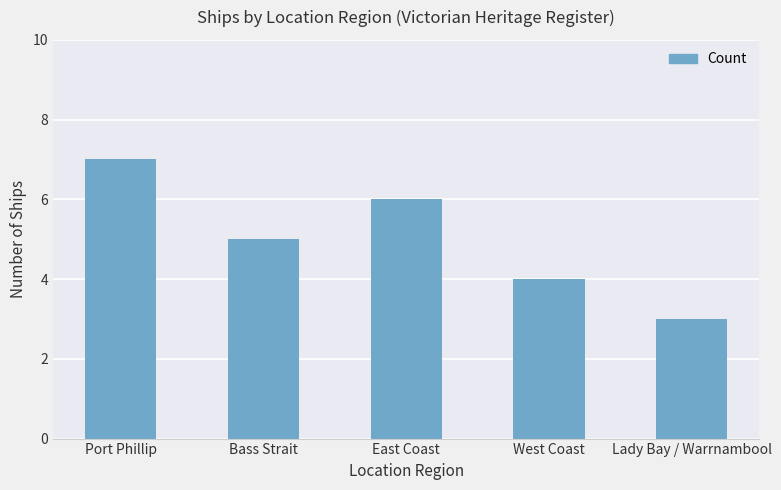

How many bars are there in total?

5